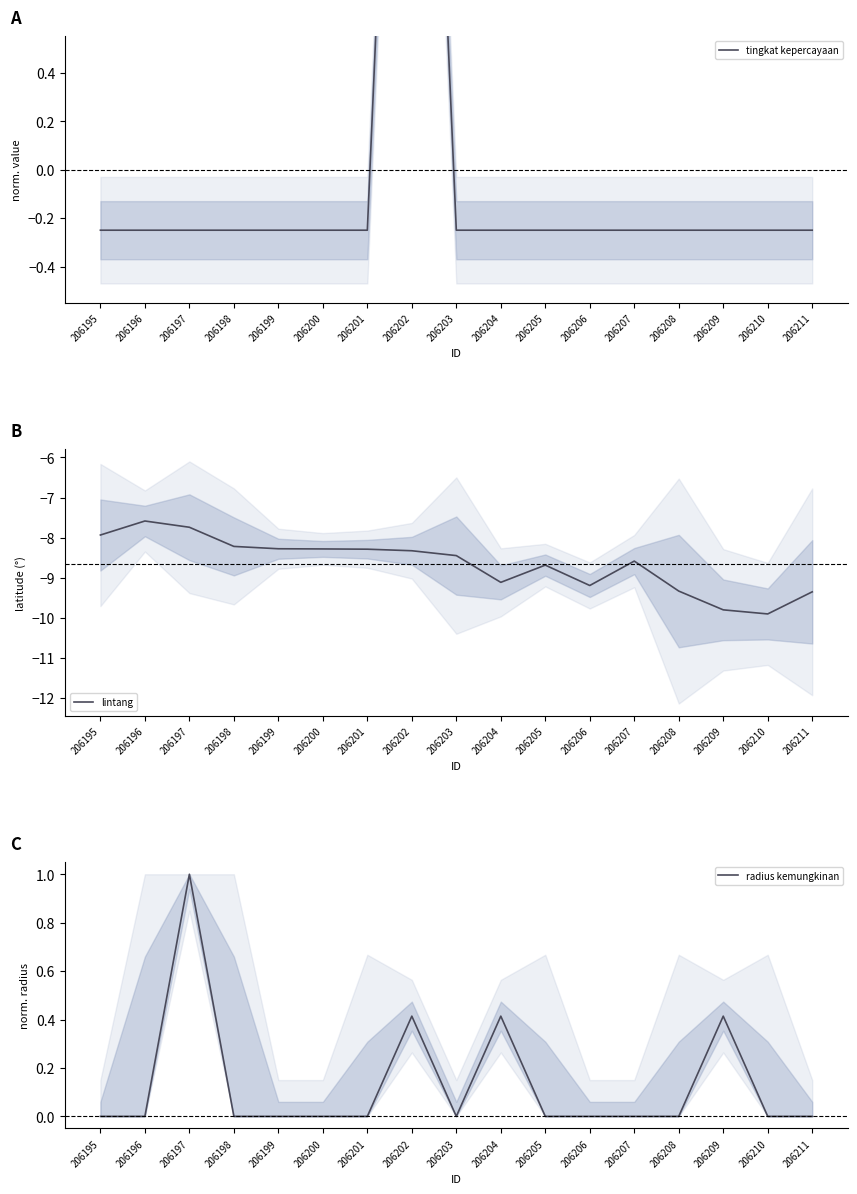

Which series changed the most between 206199 and 206202?

tingkat kepercayaan